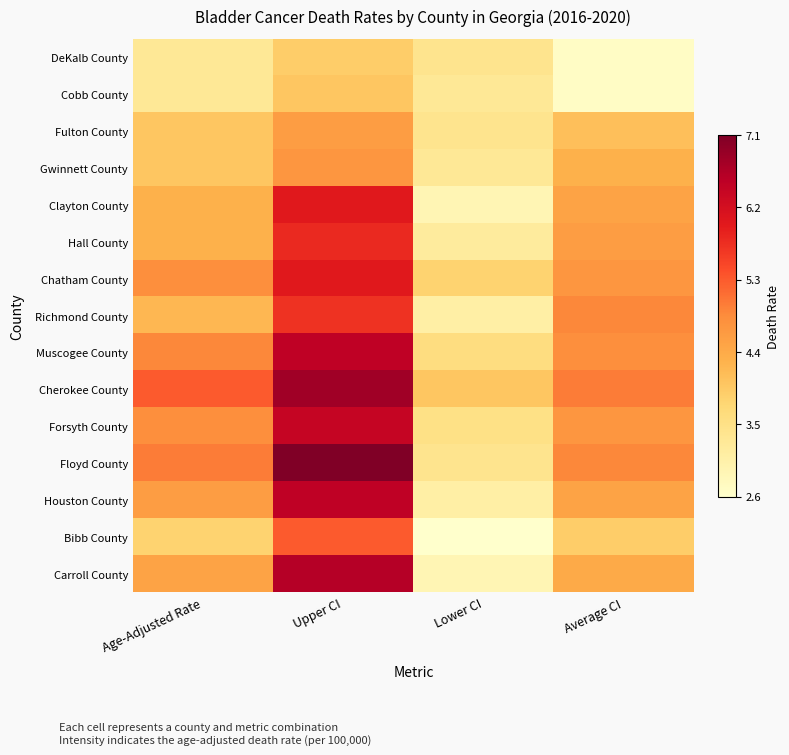

What is the smallest value displayed?

2.6